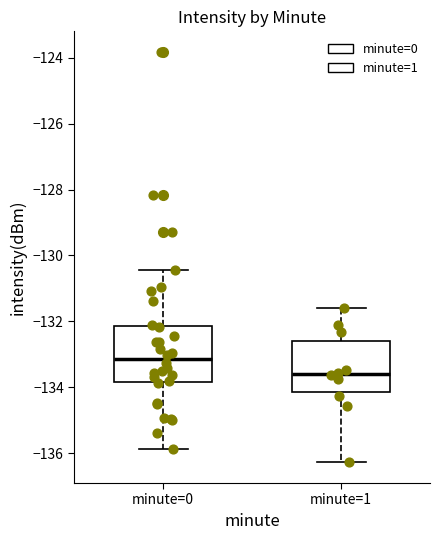

Reading left to right, read every box against the y-axis: the position of its median line, the range the box covers, and the ends of its whiskers. The values are not printed on the chart, so give them approximately, as read against the axis.

minute=0: median -133.2, box -133.8 to -132.2, whiskers -135.8 to -130.4
minute=1: median -133.6, box -134.2 to -132.6, whiskers -136.2 to -131.6